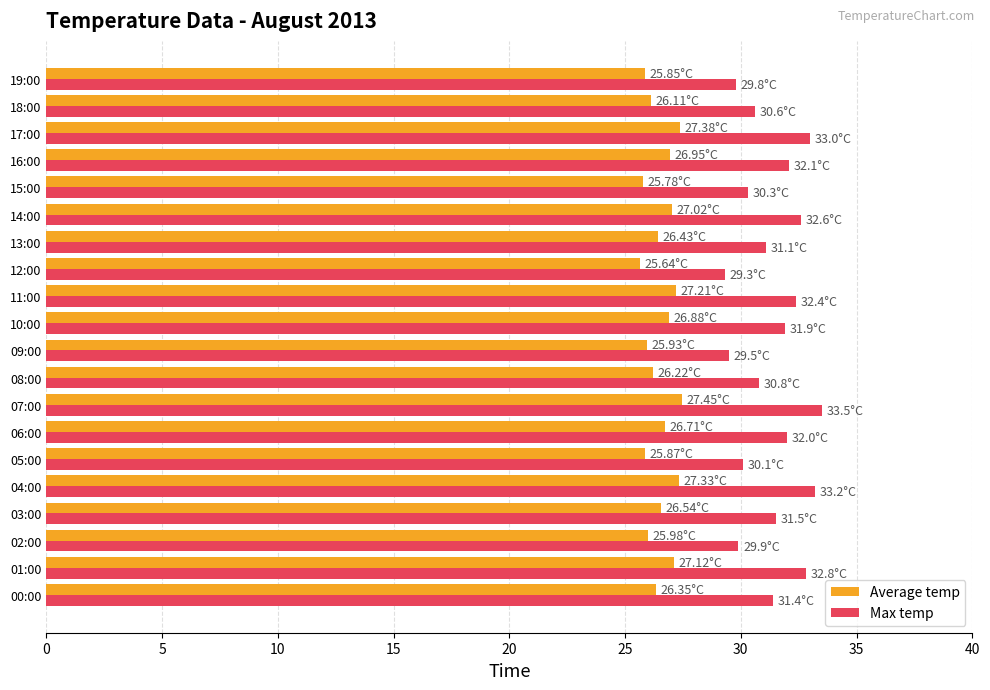

List the series in order of their peak value, lowest first.

Average temp, Max temp